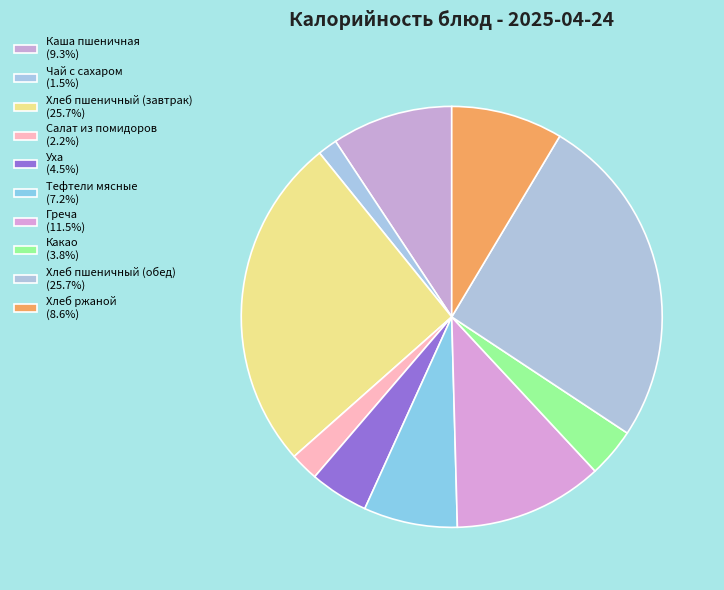

To the nearest percent, what is the average slice percentage?

10%